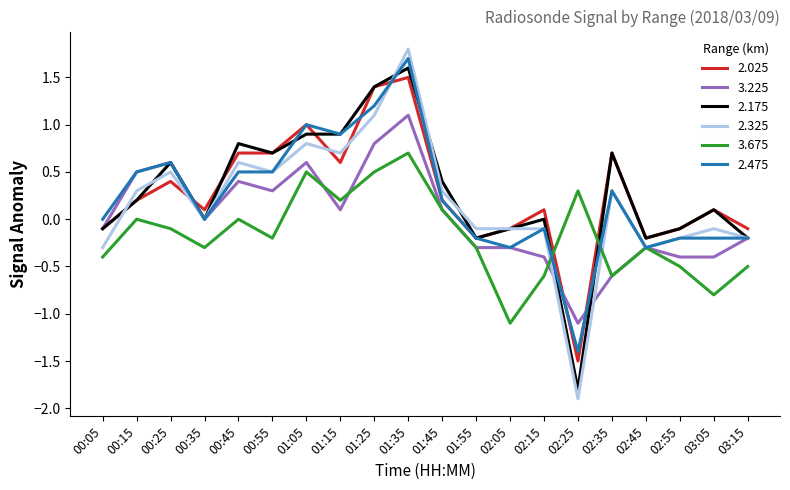

Is the value of 2.325 at 02:25 greater than the value of 3.675 at 00:15?

No